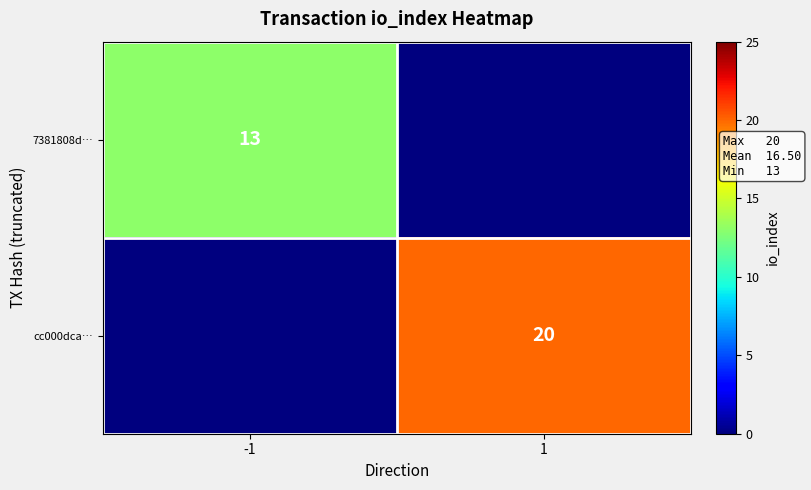

The value of cc000dca… at 1 is 5. True or false?

False